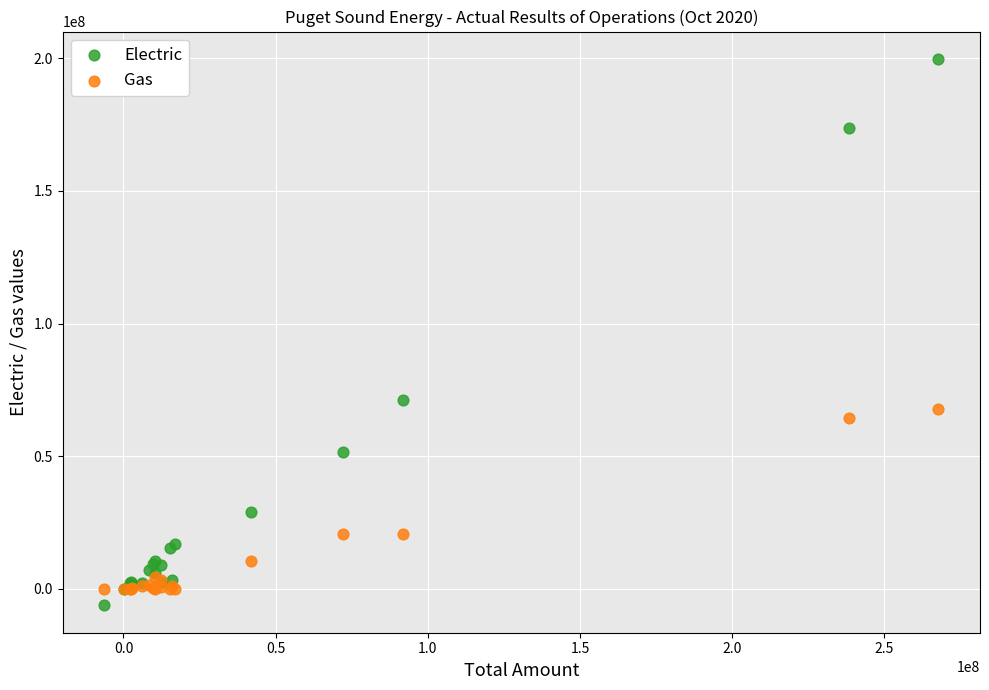

In the Electric series, what Y value is closest to 96745789?

70985894.1